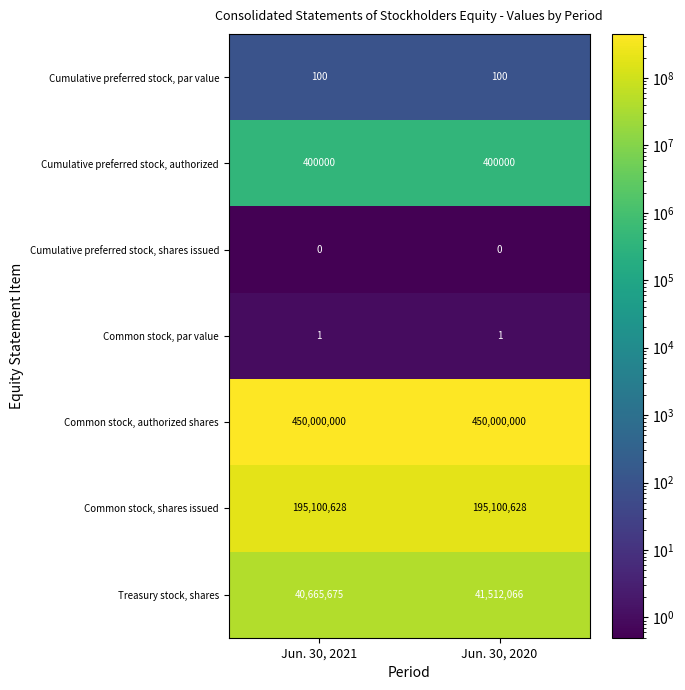

The Treasury stock, shares series shows 19312361 at Jun. 30, 2021. True or false?

False